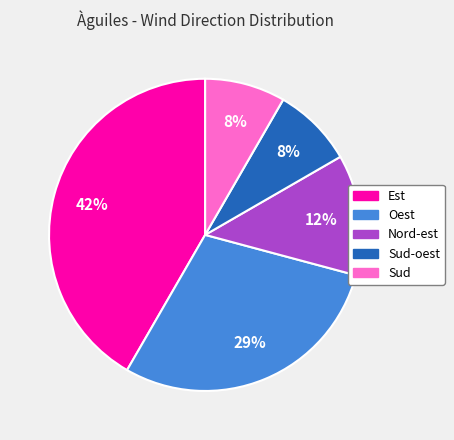

To the nearest percent, what is the average slice percentage?

20%